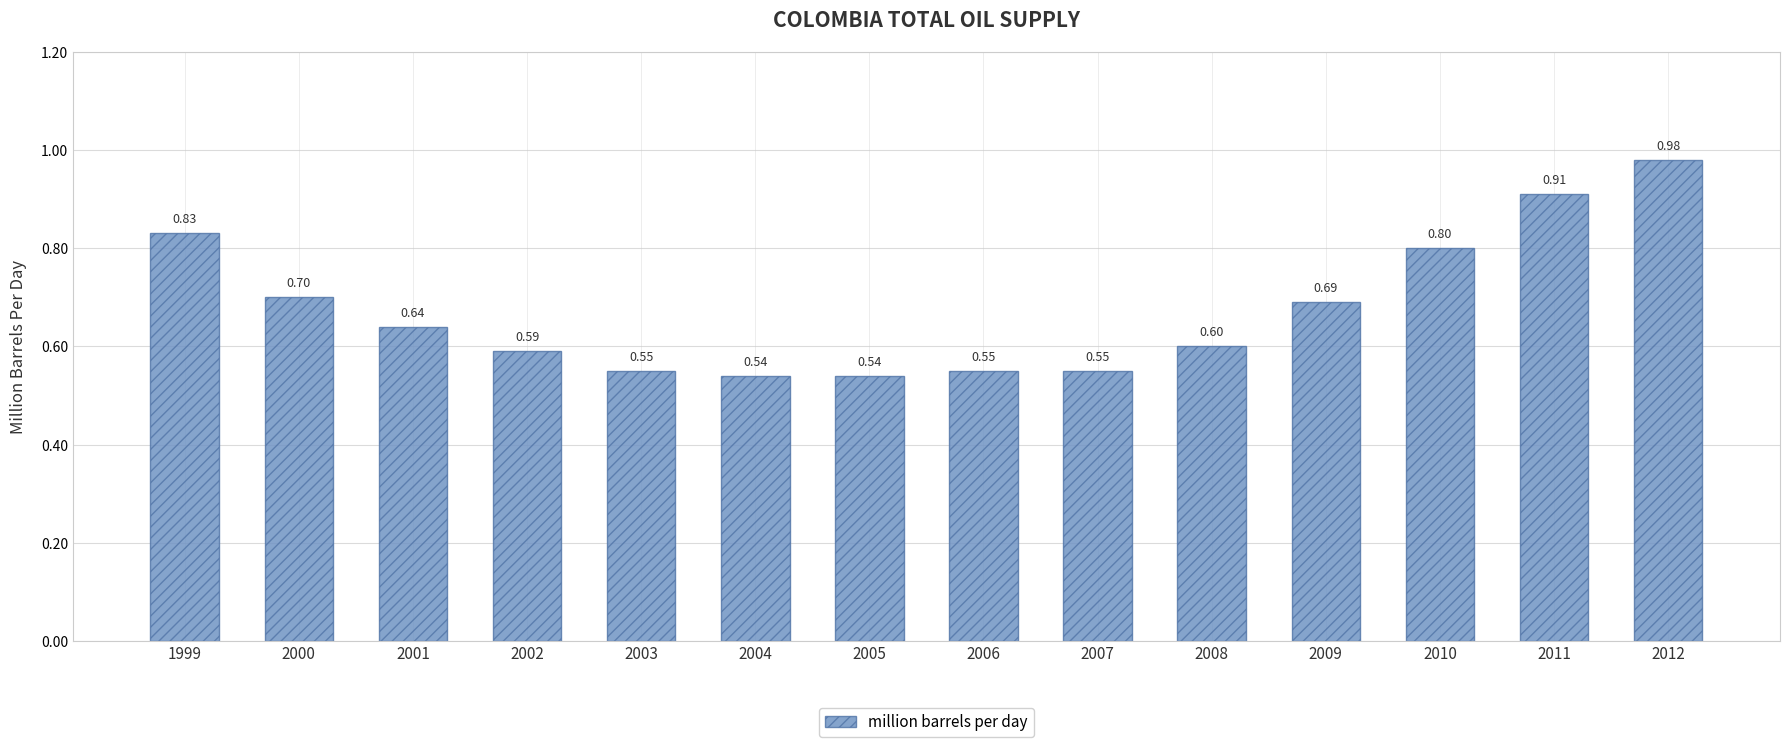

Which has a higher value, 2012 or 2004?

2012